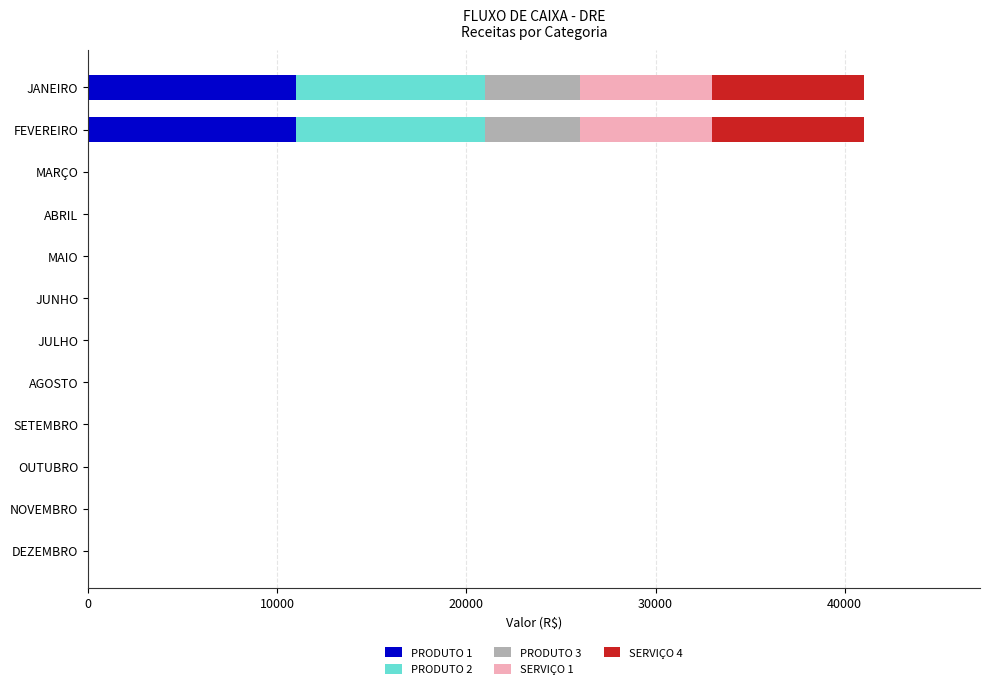

How many series are shown in this chart?

5